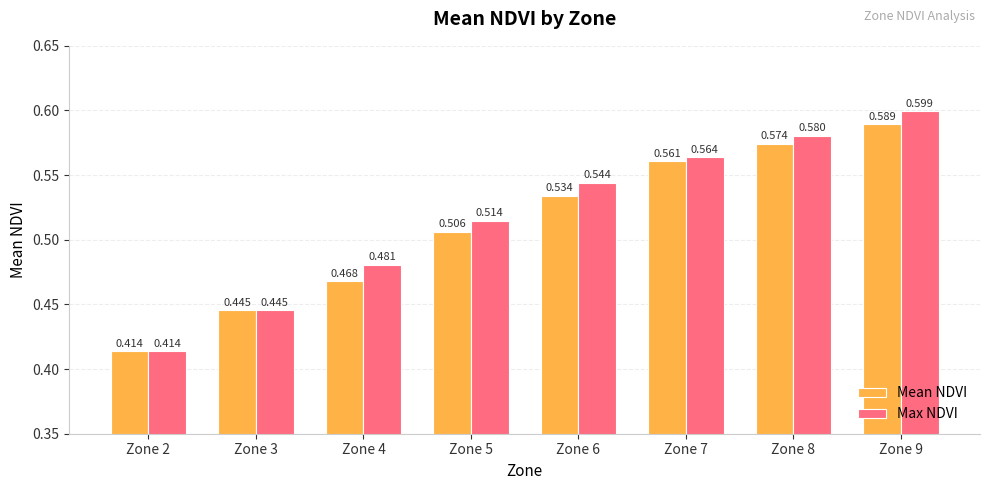

What are all the series names shown in the legend?

Mean NDVI, Max NDVI